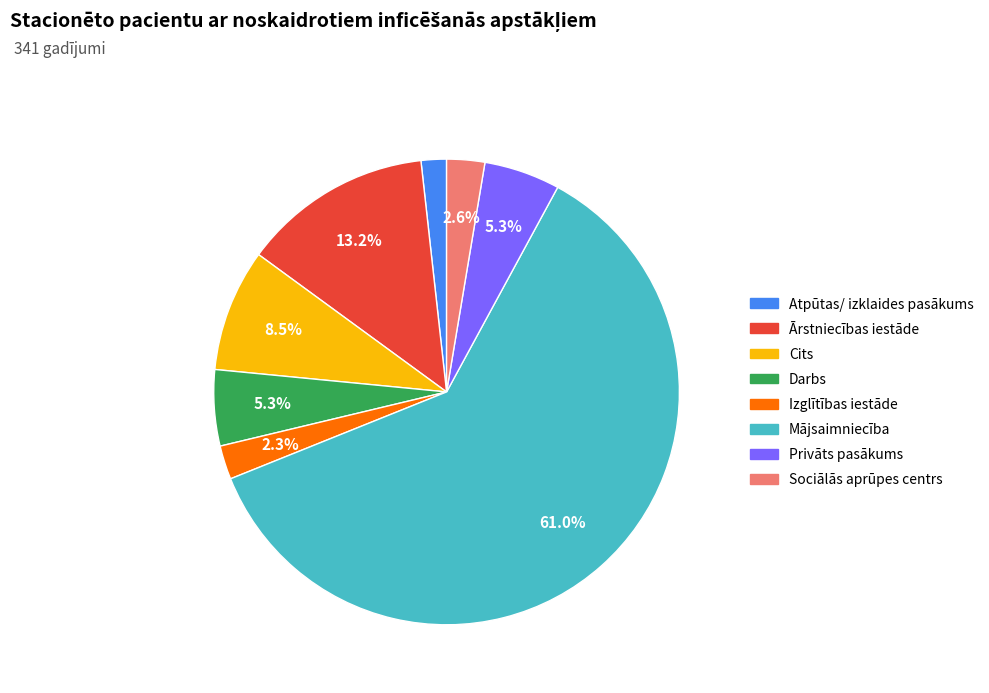

How much of the chart is everything except Sociālās aprūpes centrs?

97.4%